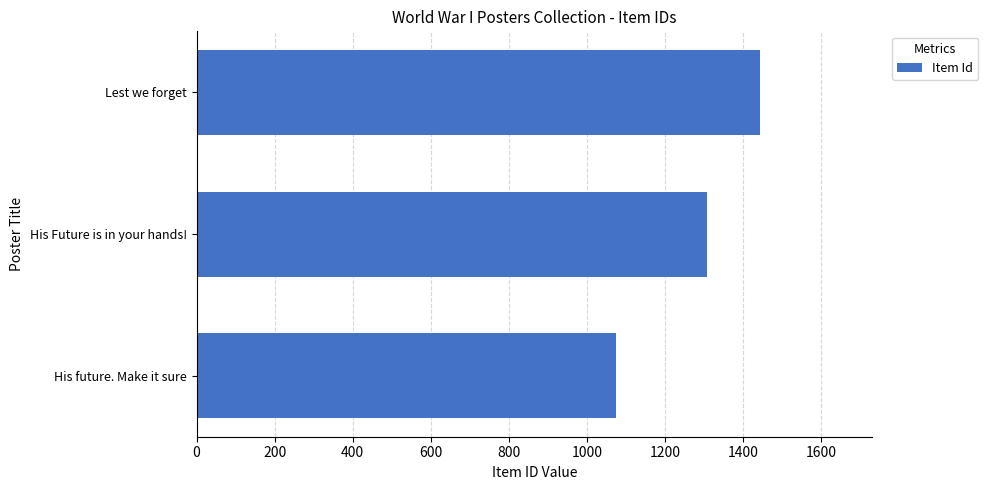

How many values are between 1073 and 1442?

3